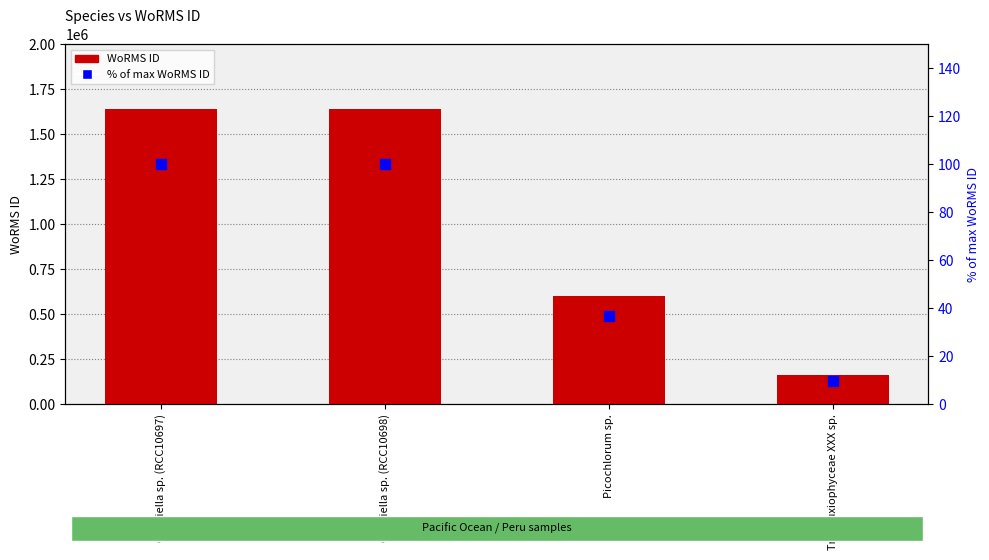

Which series has the largest total across all categories?

WoRMS ID